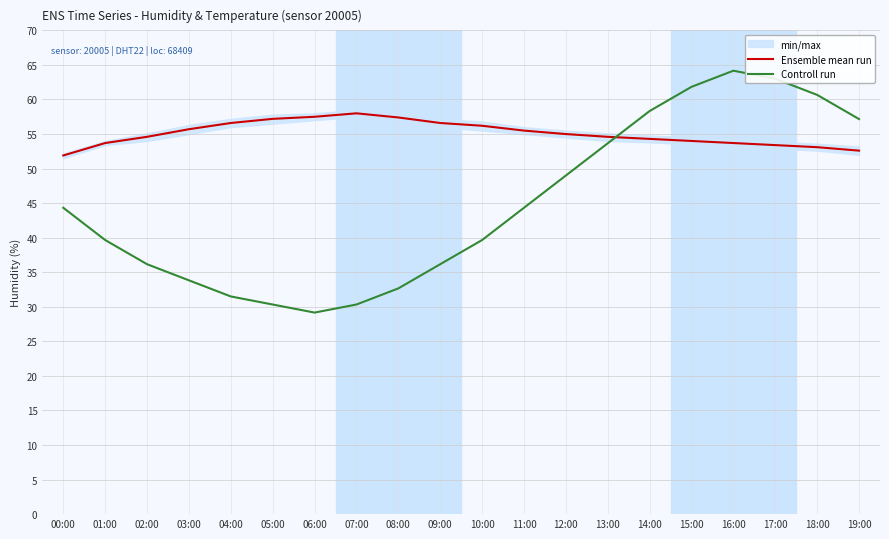

Which series changed the most between 08:00 and 18:00?

Controll run